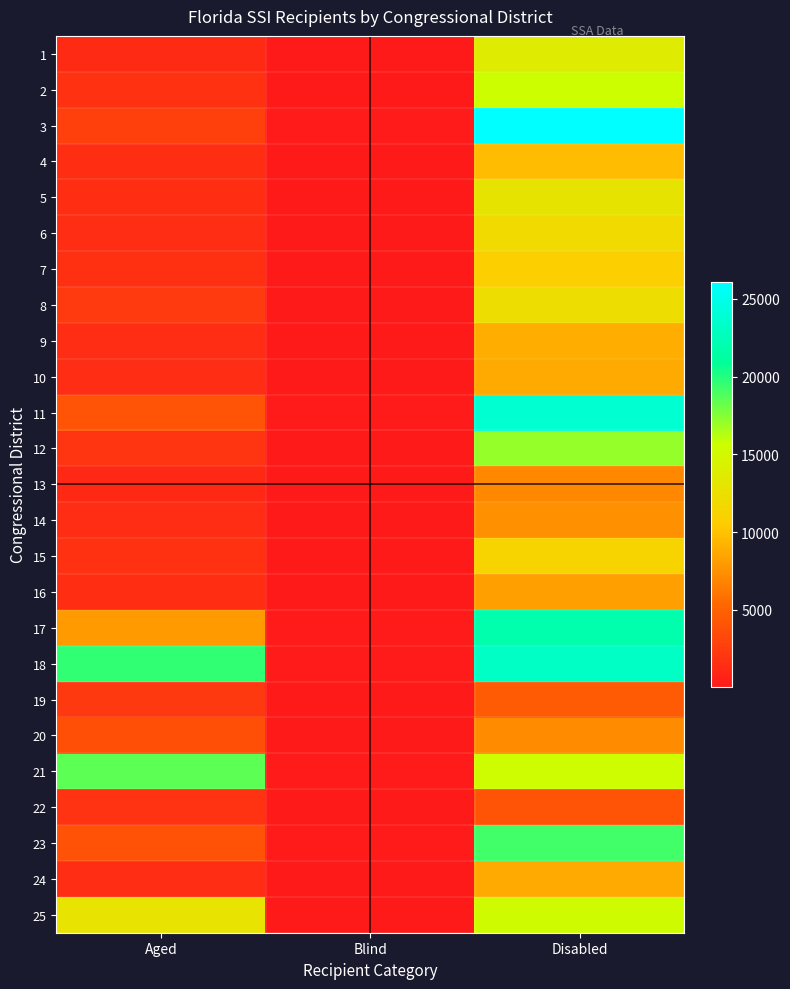

Reading right to left, list all the values displayed in this chart.

1: Disabled=13773	Blind=131	Aged=1260
2: Disabled=15658	Blind=130	Aged=1732
3: Disabled=26096	Blind=212	Aged=2699
4: Disabled=9626	Blind=106	Aged=1508
5: Disabled=12907	Blind=94	Aged=1556
6: Disabled=11866	Blind=119	Aged=1401
7: Disabled=10740	Blind=131	Aged=1579
8: Disabled=12189	Blind=94	Aged=2368
9: Disabled=8912	Blind=55	Aged=1388
10: Disabled=8707	Blind=77	Aged=1397
11: Disabled=23712	Blind=177	Aged=4036
12: Disabled=17091	Blind=91	Aged=1954
13: Disabled=7023	Blind=69	Aged=1148
14: Disabled=7389	Blind=67	Aged=1379
15: Disabled=11286	Blind=69	Aged=1730
16: Disabled=8219	Blind=62	Aged=1521
17: Disabled=21842	Blind=188	Aged=7955
18: Disabled=23080	Blind=177	Aged=19586
19: Disabled=4509	Blind=43	Aged=2212
20: Disabled=7221	Blind=51	Aged=3795
21: Disabled=15496	Blind=183	Aged=18481
22: Disabled=4087	Blind=50	Aged=1837
23: Disabled=19259	Blind=193	Aged=3923
24: Disabled=8714	Blind=82	Aged=1395
25: Disabled=15319	Blind=122	Aged=12809